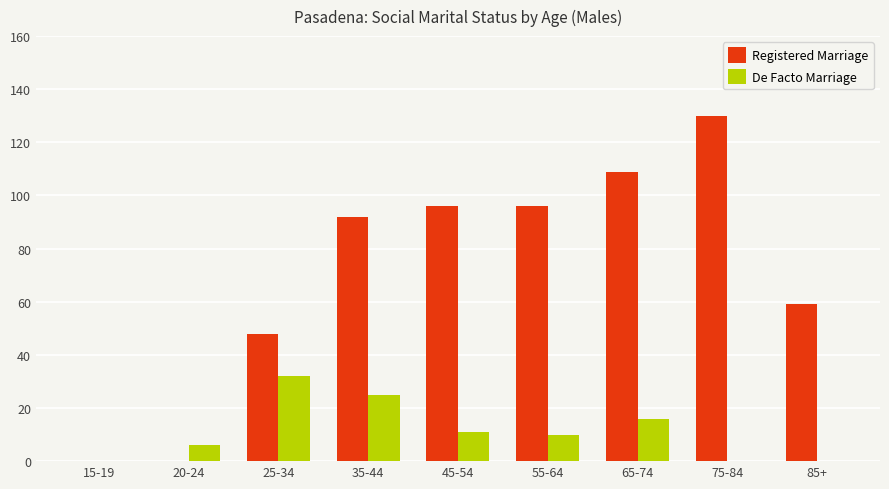

What is the sum of all De Facto Marriage values?

100